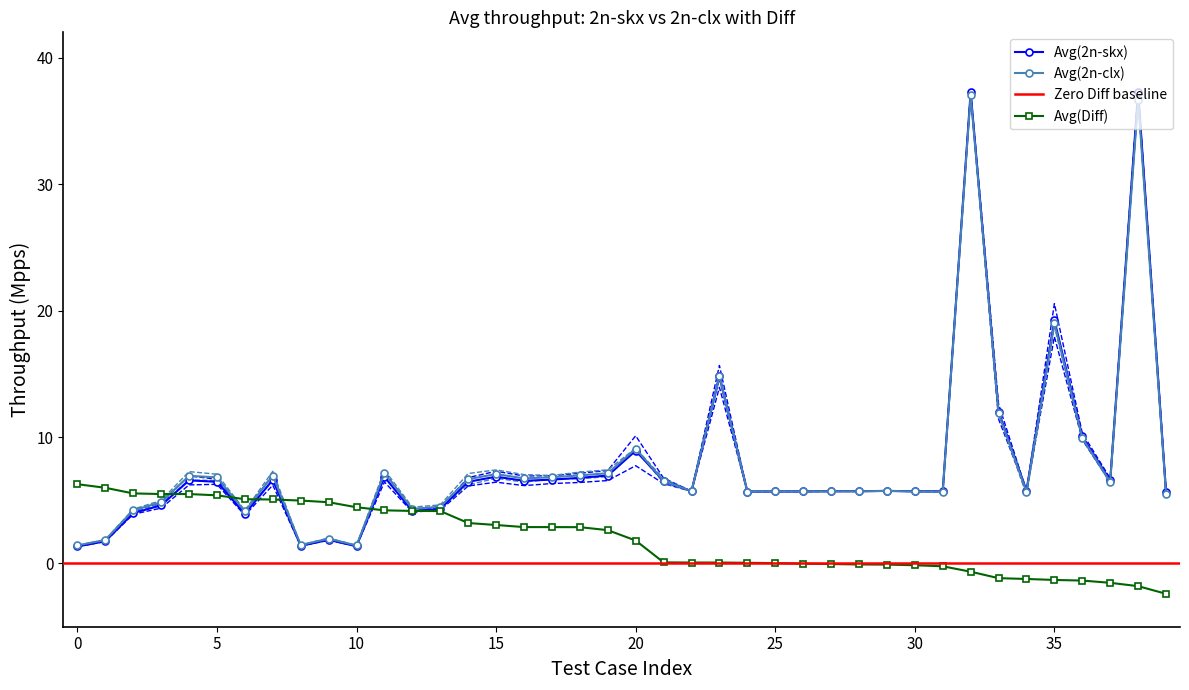

How many values in the Avg(2n-skx) series are below 5?

10